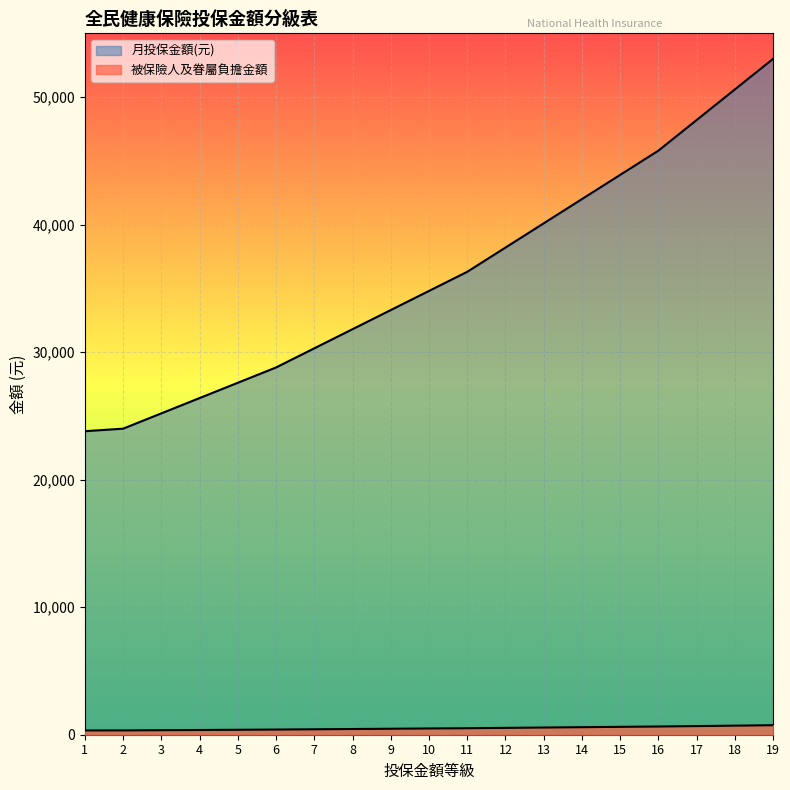

How many distinct data groups are displayed?

2